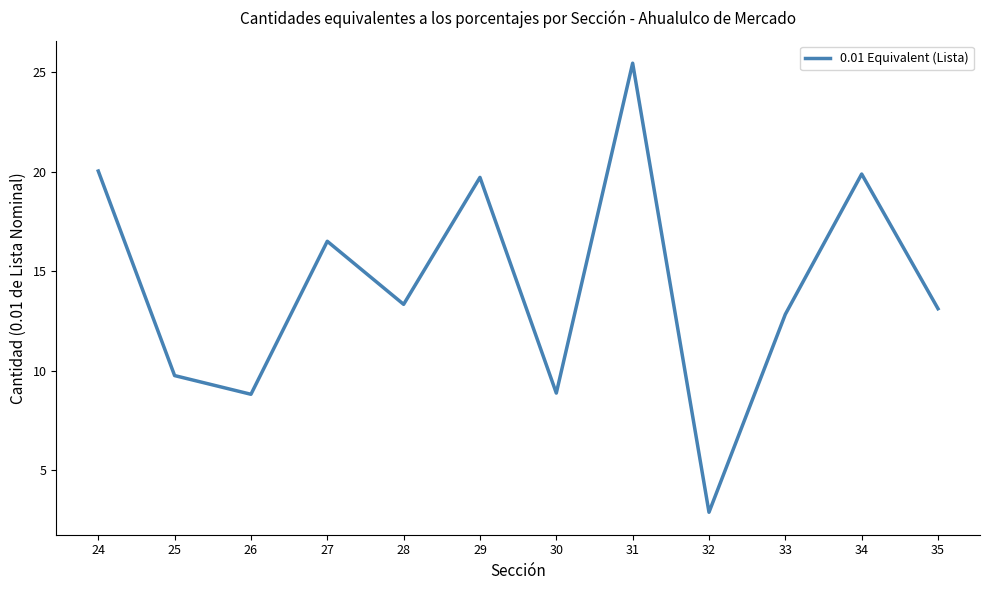

Which label corresponds to the smallest value in the chart?

32